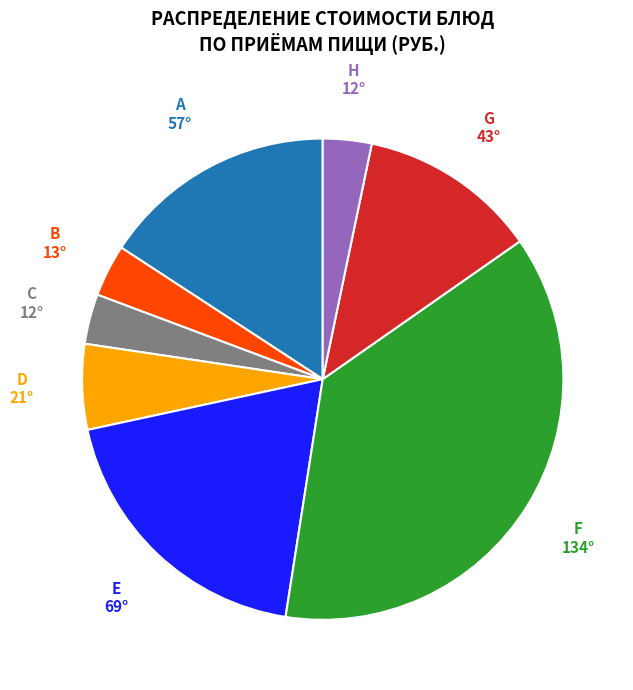

Is there any slice that represents more than half of the pie?

No